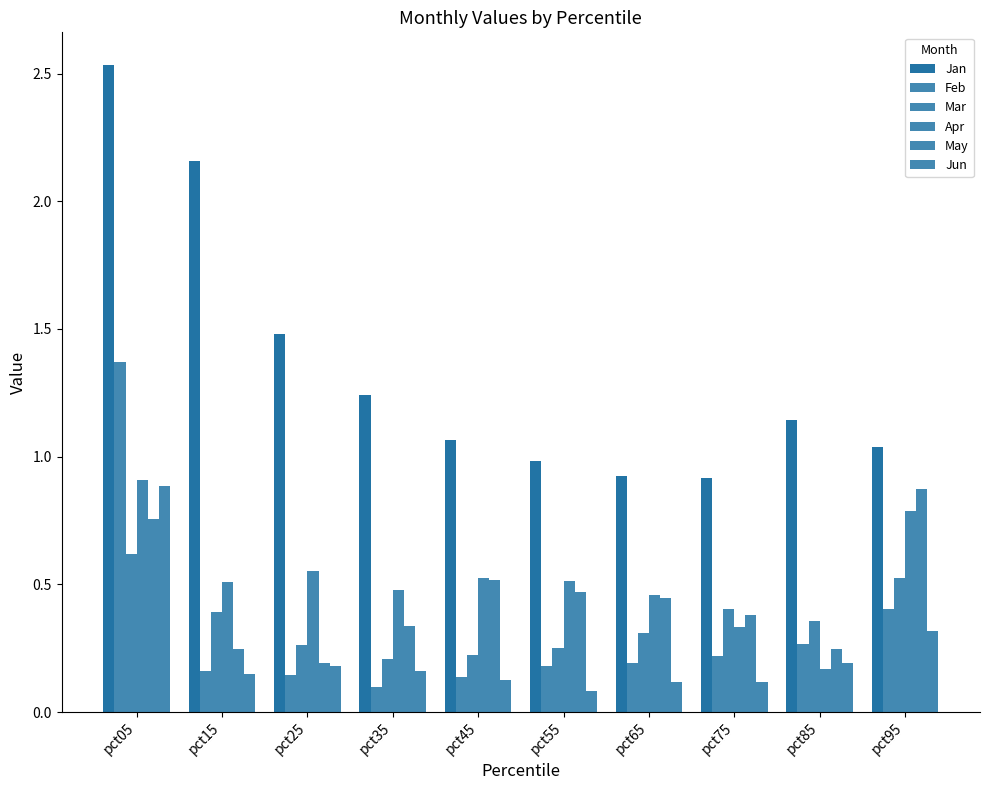

Does the chart contain stacked bars?

No